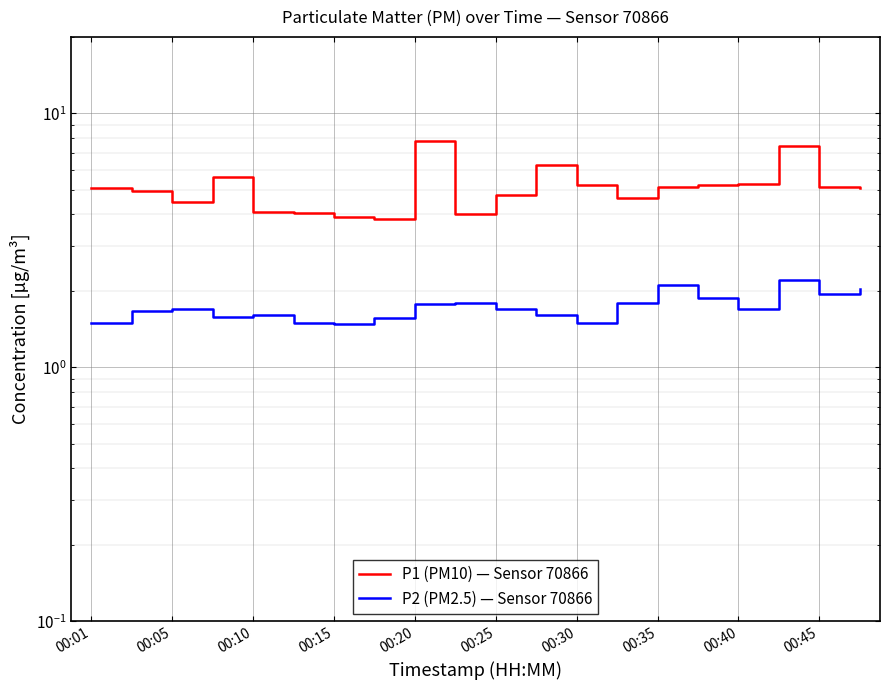

What is the sum of all P2 (PM2.5) — Sensor 70866 values?

34.6